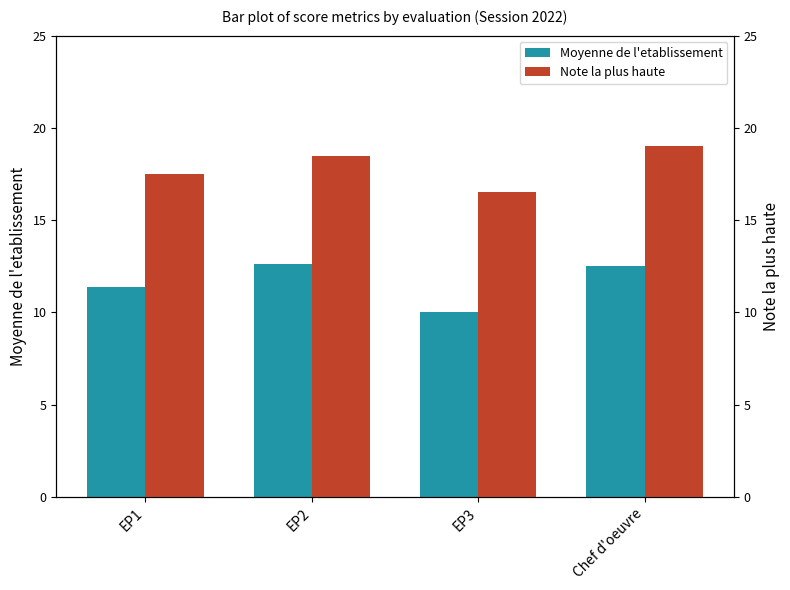

True or false: Note la plus haute has a value of 28.0 at EP3.

False